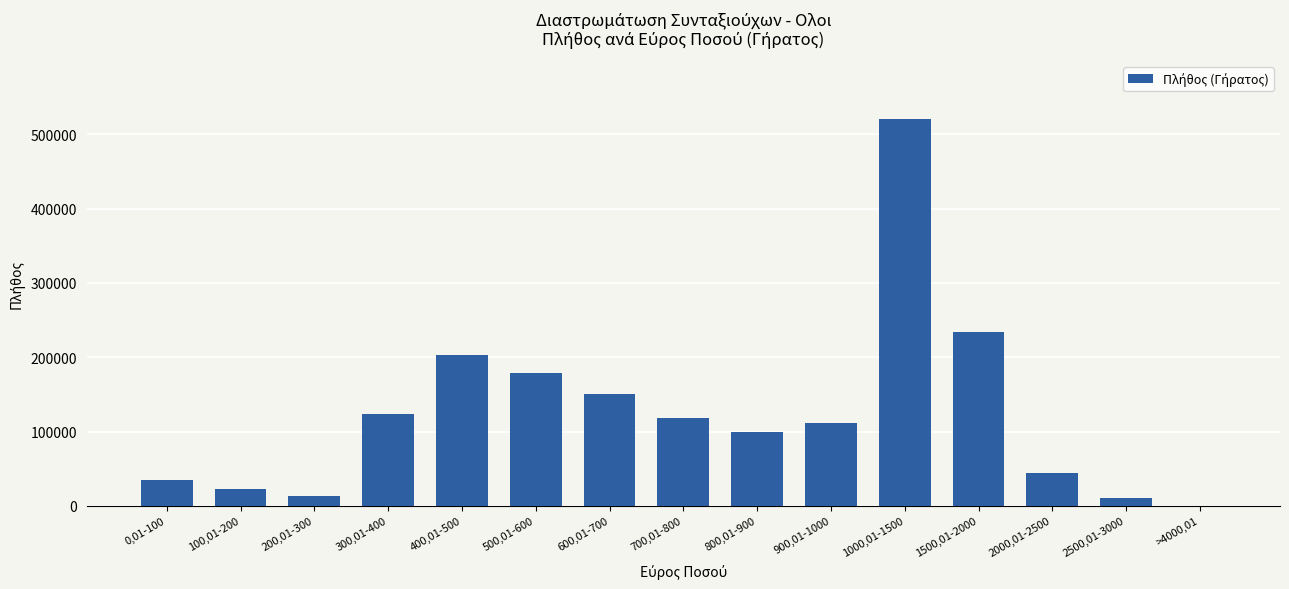

What is the sum of all values?

1863267